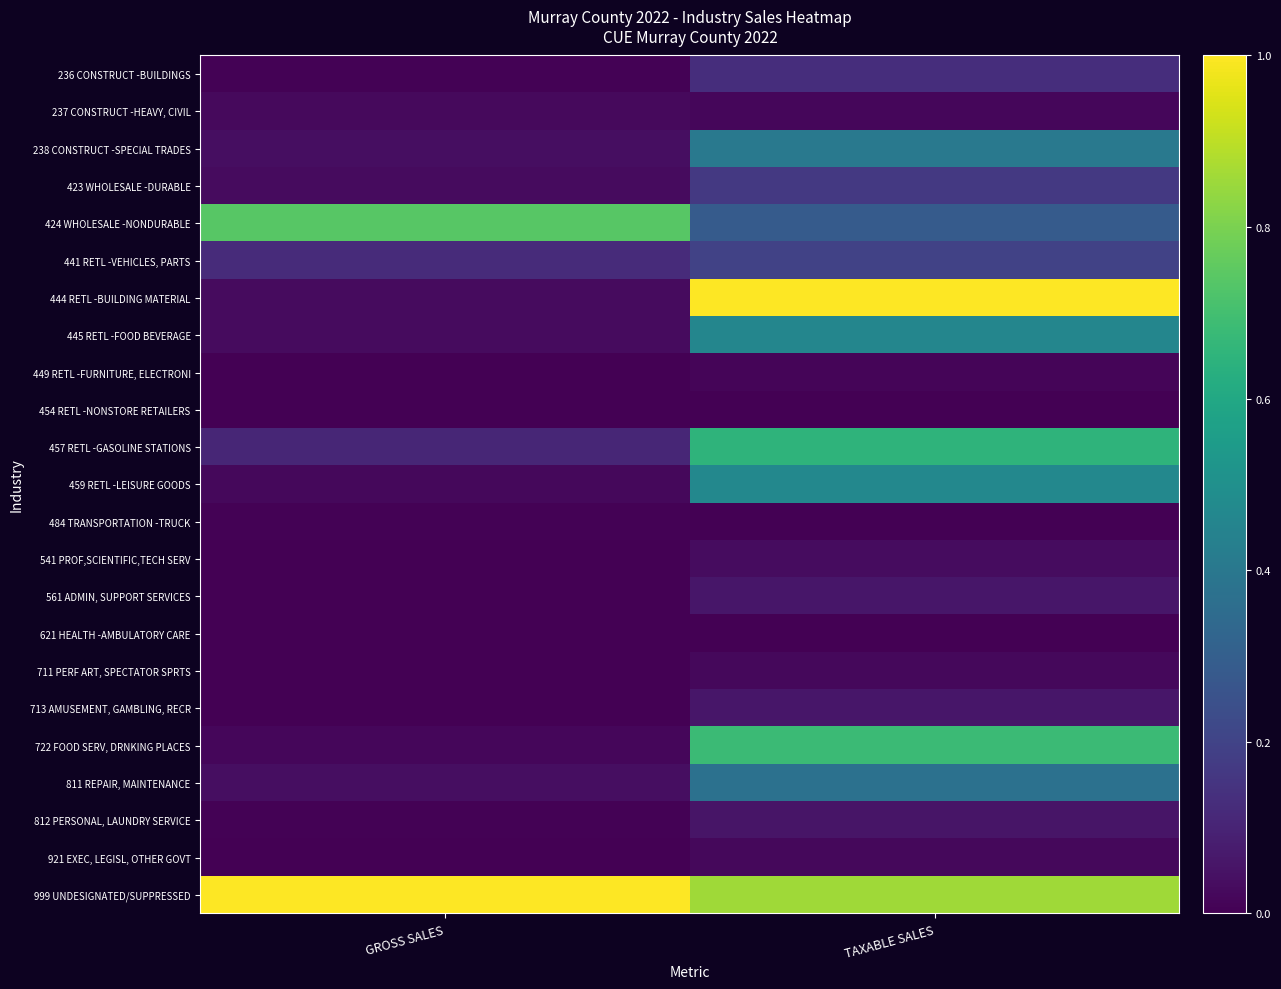

At how many categories does at least one series exceed 0?

2